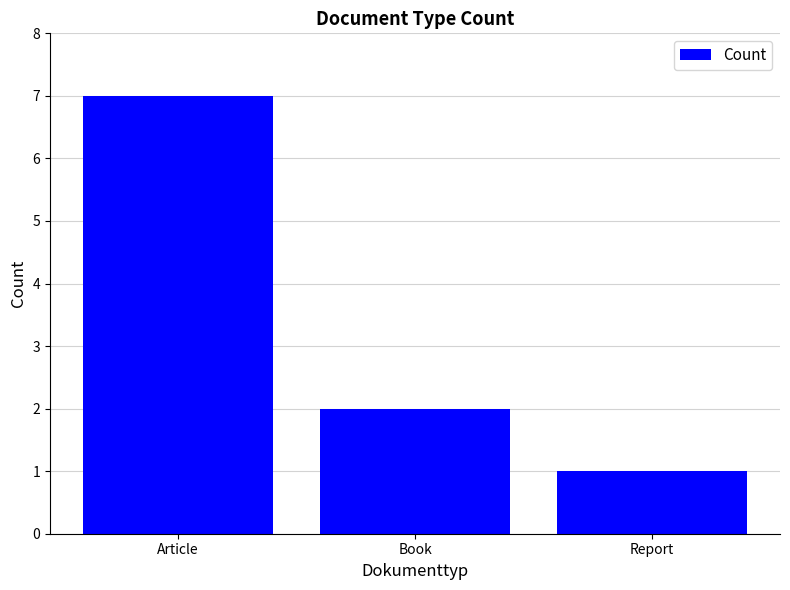

Reading left to right, extract all data points from this chart.

7	2	1